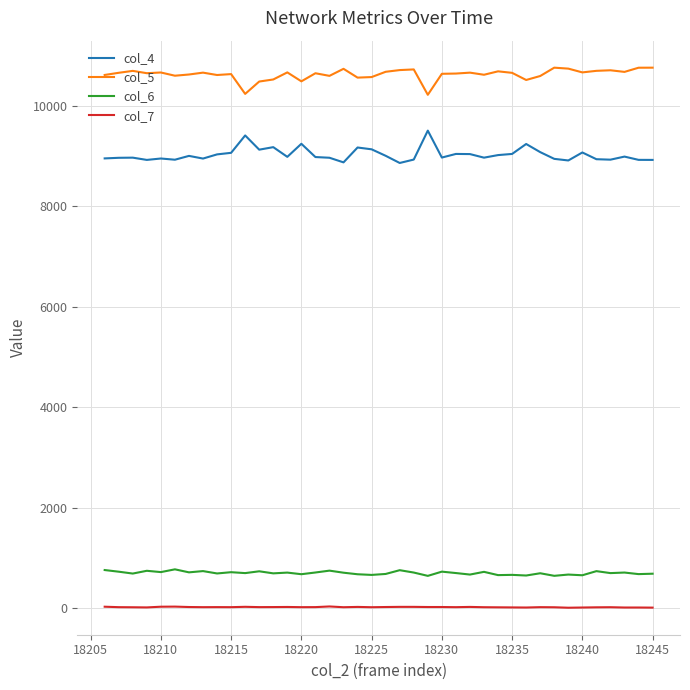

What is the greatest value displayed?

10755